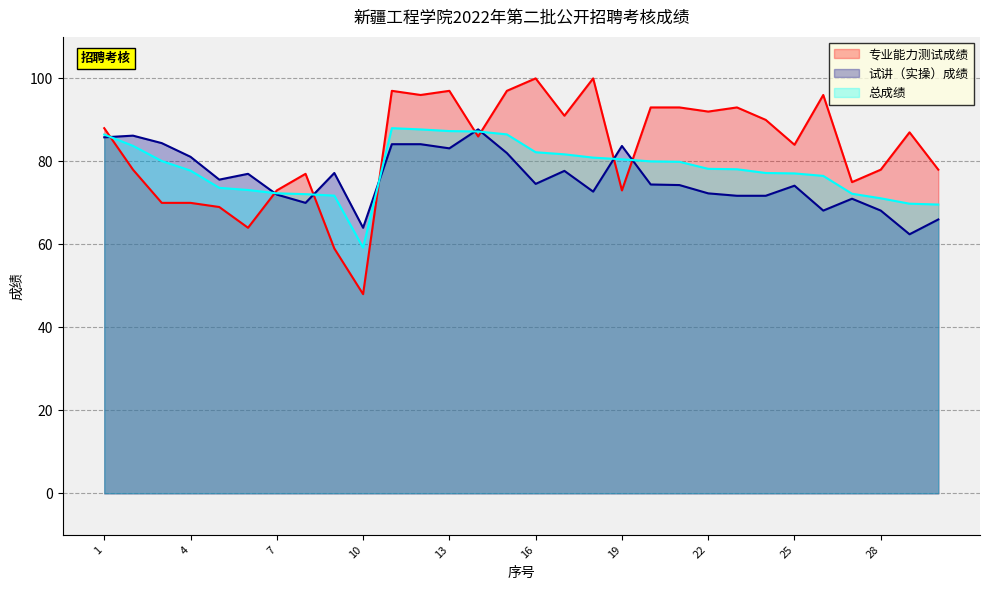

Rank the categories by 试讲（实操）成绩 value from lowest to highest.

29, 10, 30, 26, 28, 8, 27, 23, 24, 7, 22, 18, 25, 21, 20, 16, 5, 6, 9, 17, 4, 15, 13, 19, 11, 12, 3, 1, 2, 14